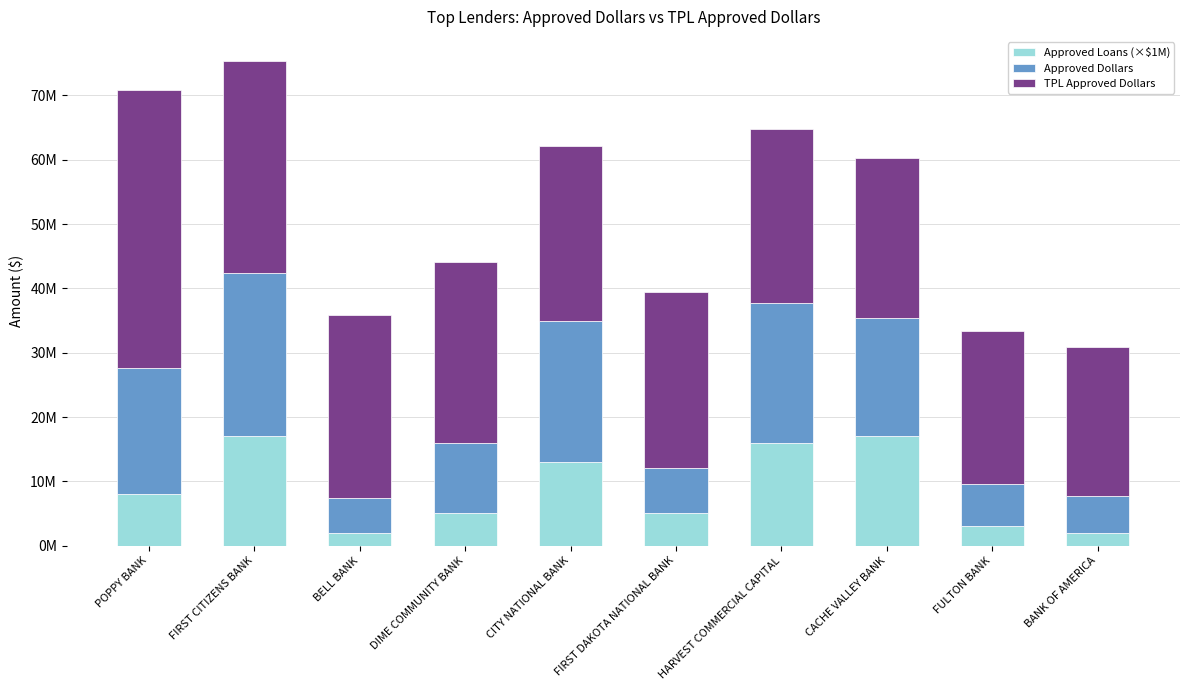

Are the bars grouped side by side (vs. stacked)?

No